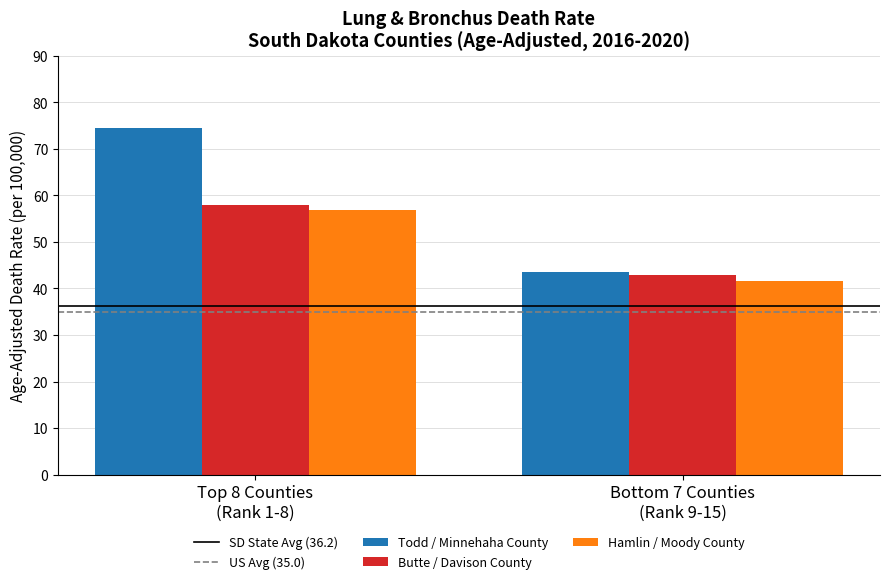

Reading left to right, extract all data points from this chart.

Todd / Minnehaha County: 74.4	43.6
Butte / Davison County: 57.9	42.8
Hamlin / Moody County: 56.8	41.6